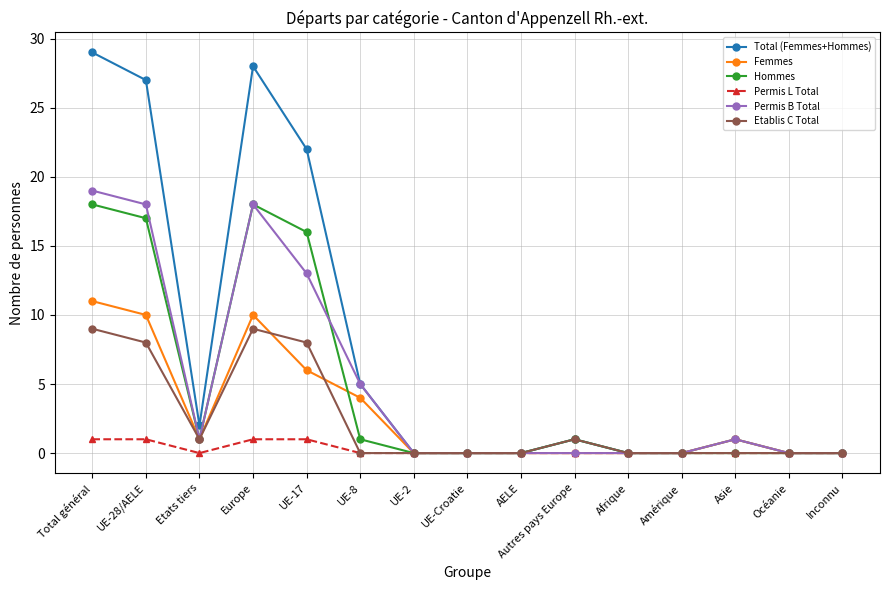

What is the difference between the maximum and minimum values in the Hommes series?

18